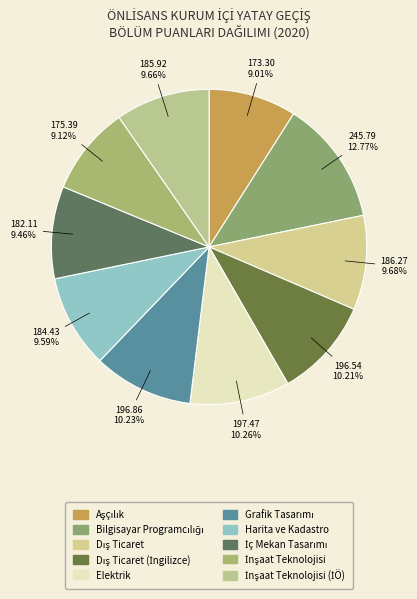

Rank the categories by value from highest to lowest.

Bilgisayar Programcılığı, Elektrik, Grafik Tasarımı, Dış Ticaret (İngilizce), Dış Ticaret, İnşaat Teknolojisi (İÖ), Harita ve Kadastro, İç Mekan Tasarımı, İnşaat Teknolojisi, Aşçılık